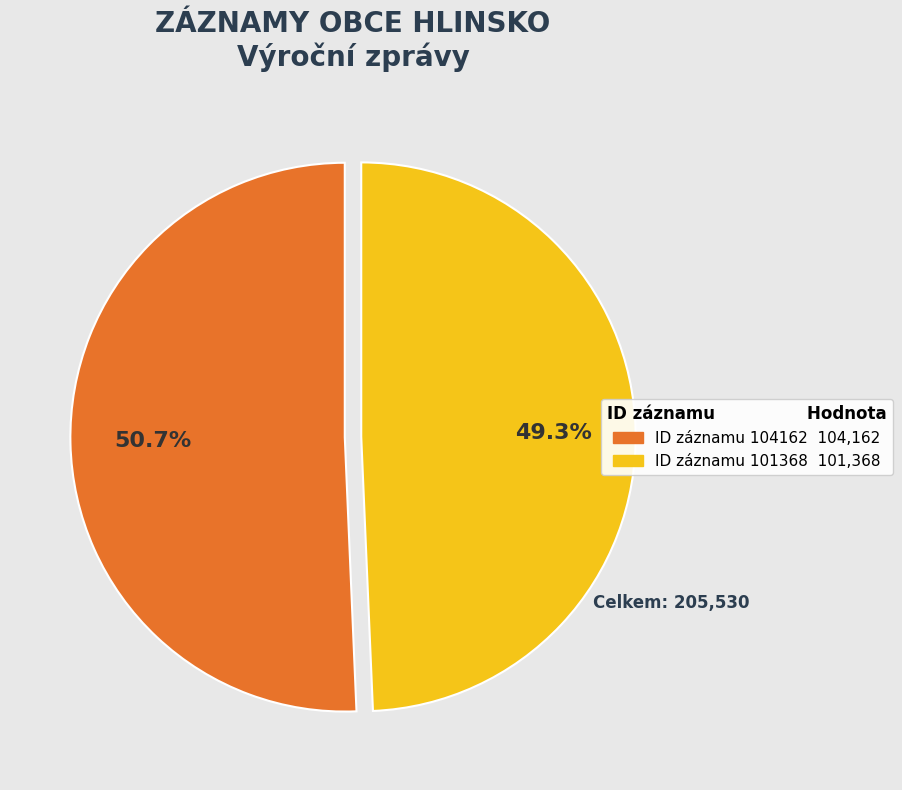

Is there any slice that represents more than half of the pie?

Yes